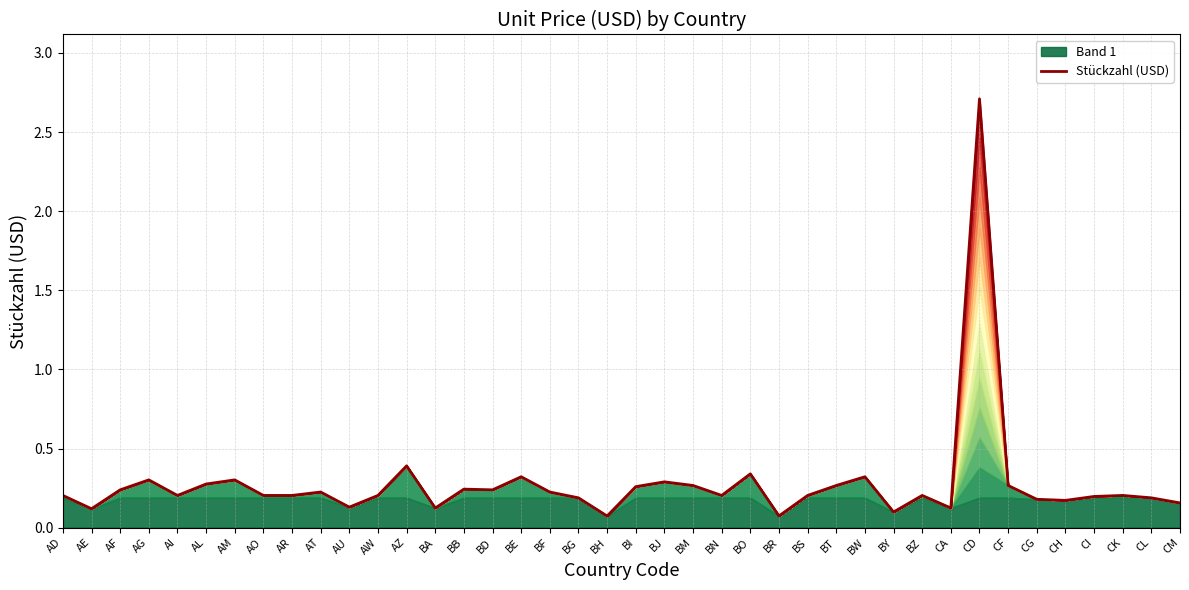

How many lines are shown in the chart?

1